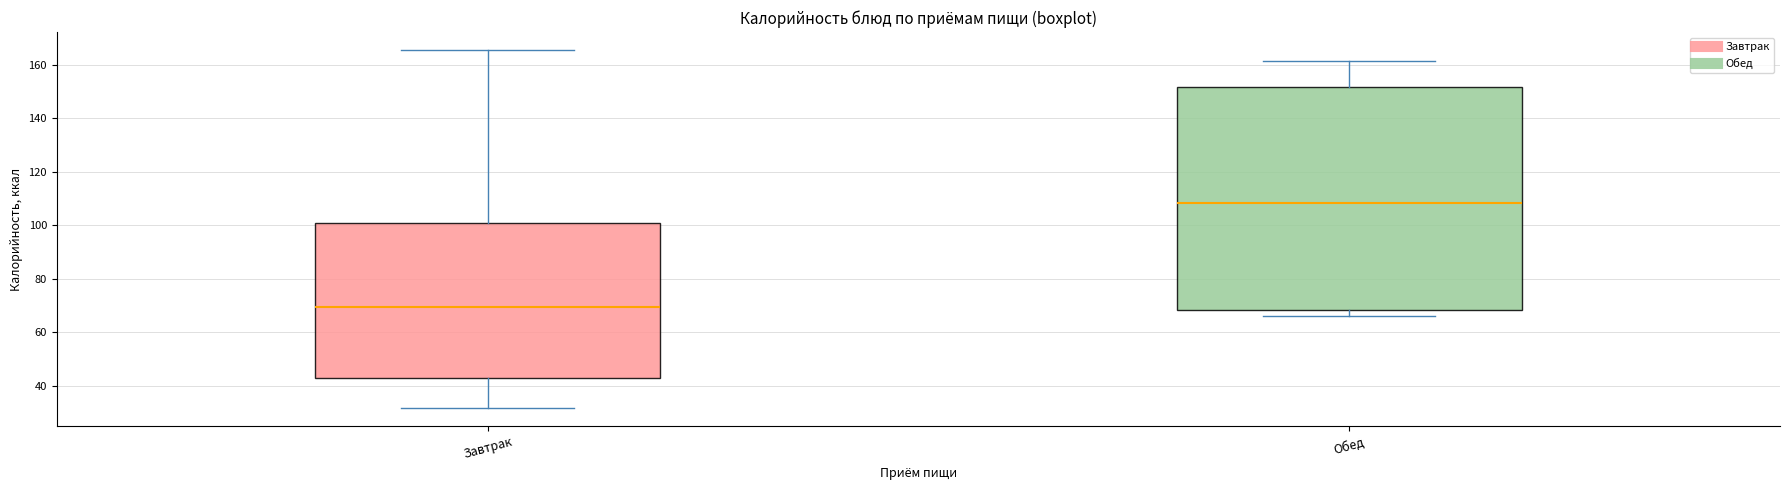

Which box is the tallest, from its lower edge to its upper edge?

Обед